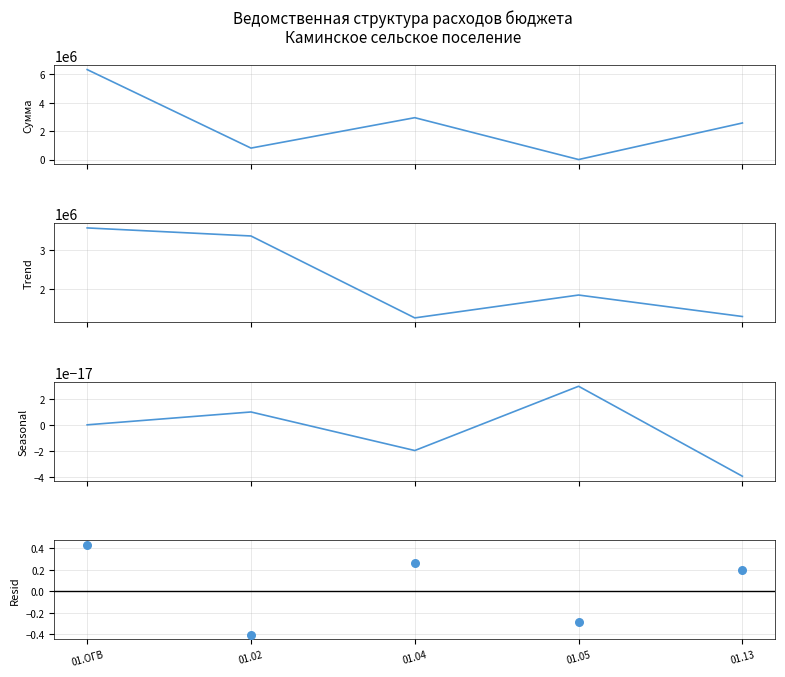

At how many categories does at least one series exceed 2399655?

4